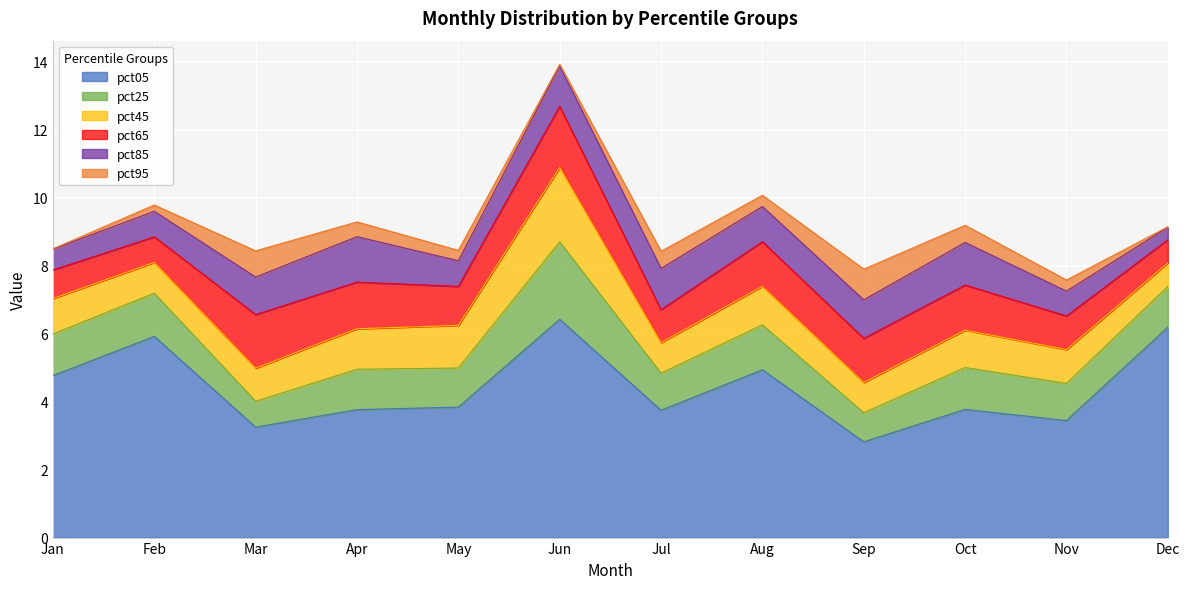

After their last crossing, which series has the higher values: pct25 or pct95?

pct25